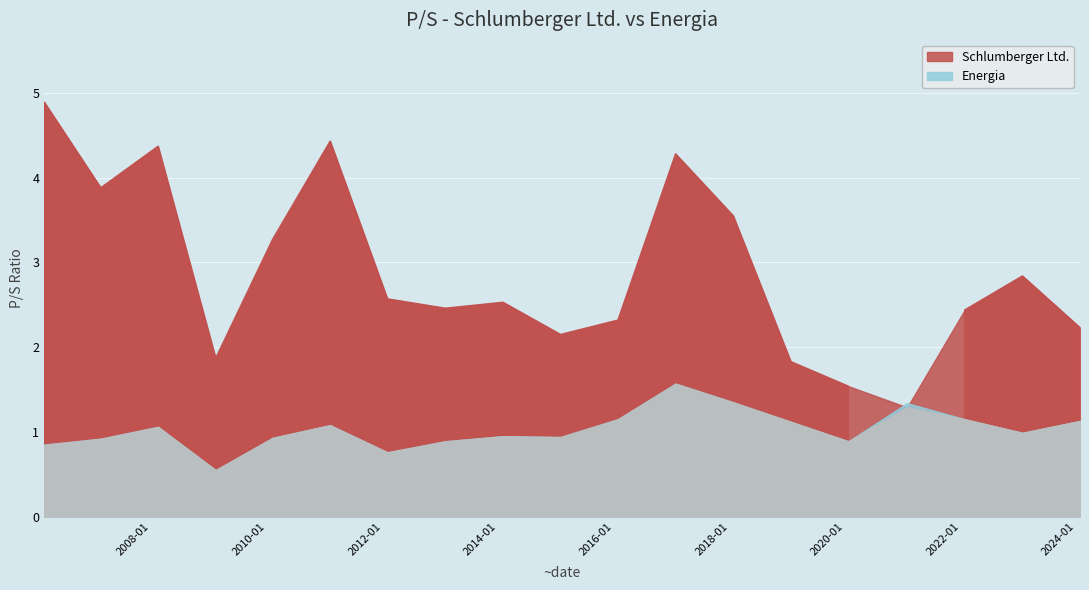

Which series has the widest spread of values?

Schlumberger Ltd.